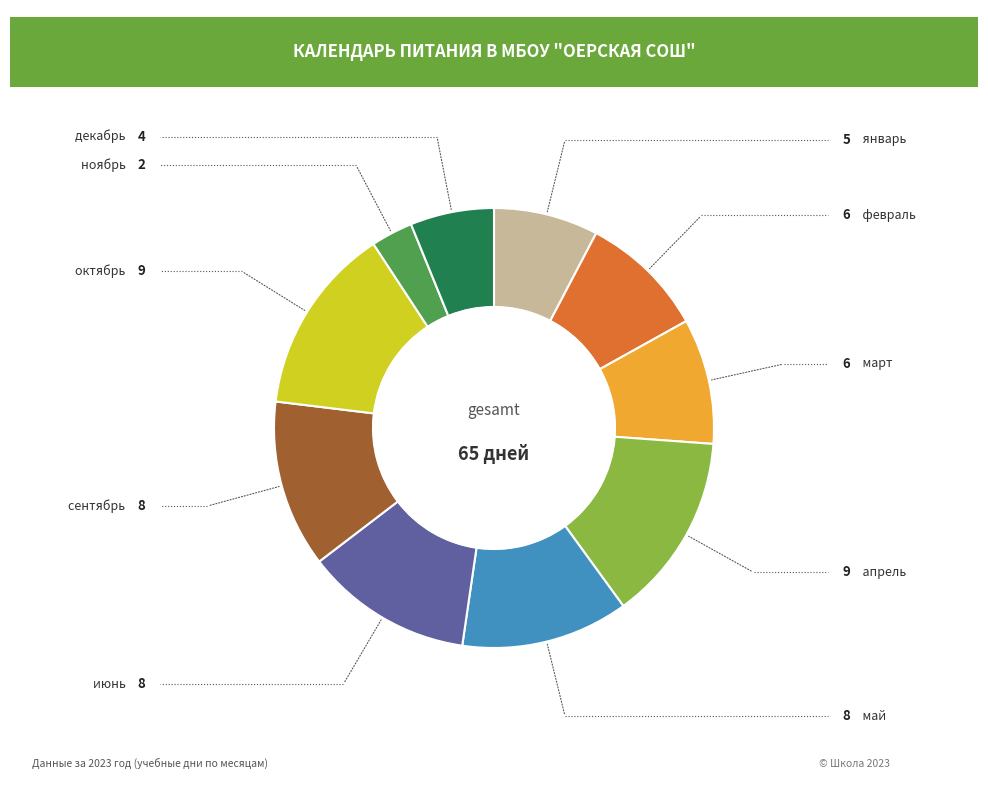

True or false: февраль accounts for 20% of the total.

False